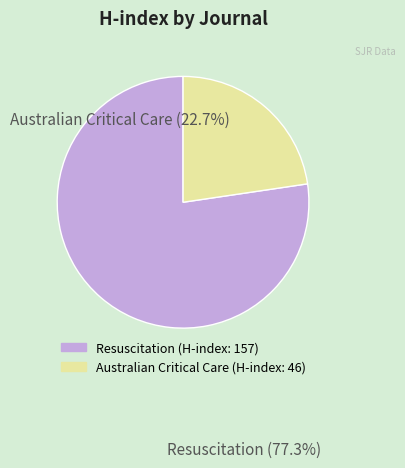

How many slices are in this pie chart?

2